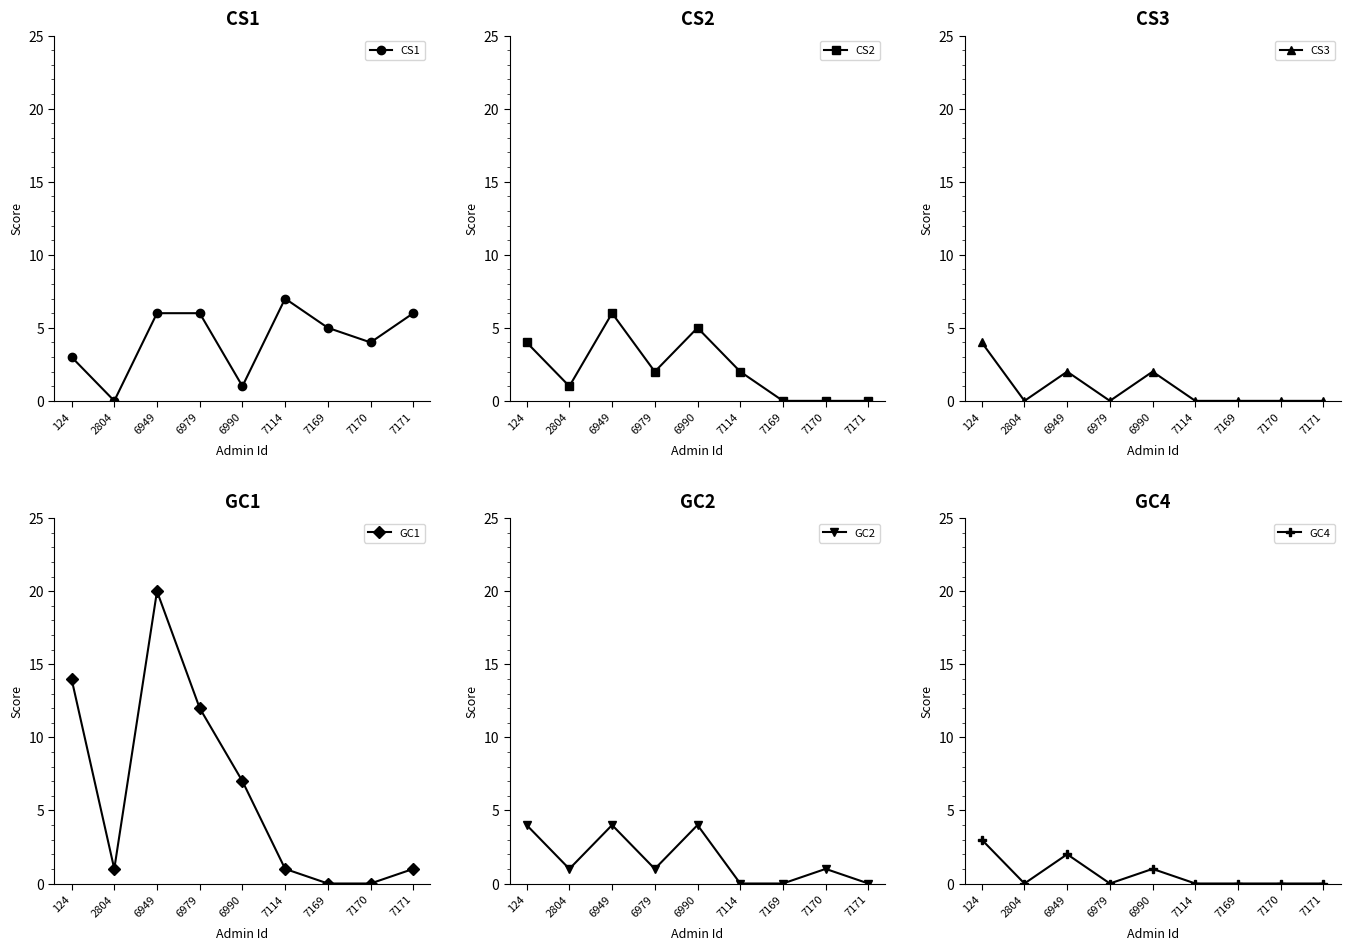

Which series has the largest range (max minus min)?

GC1